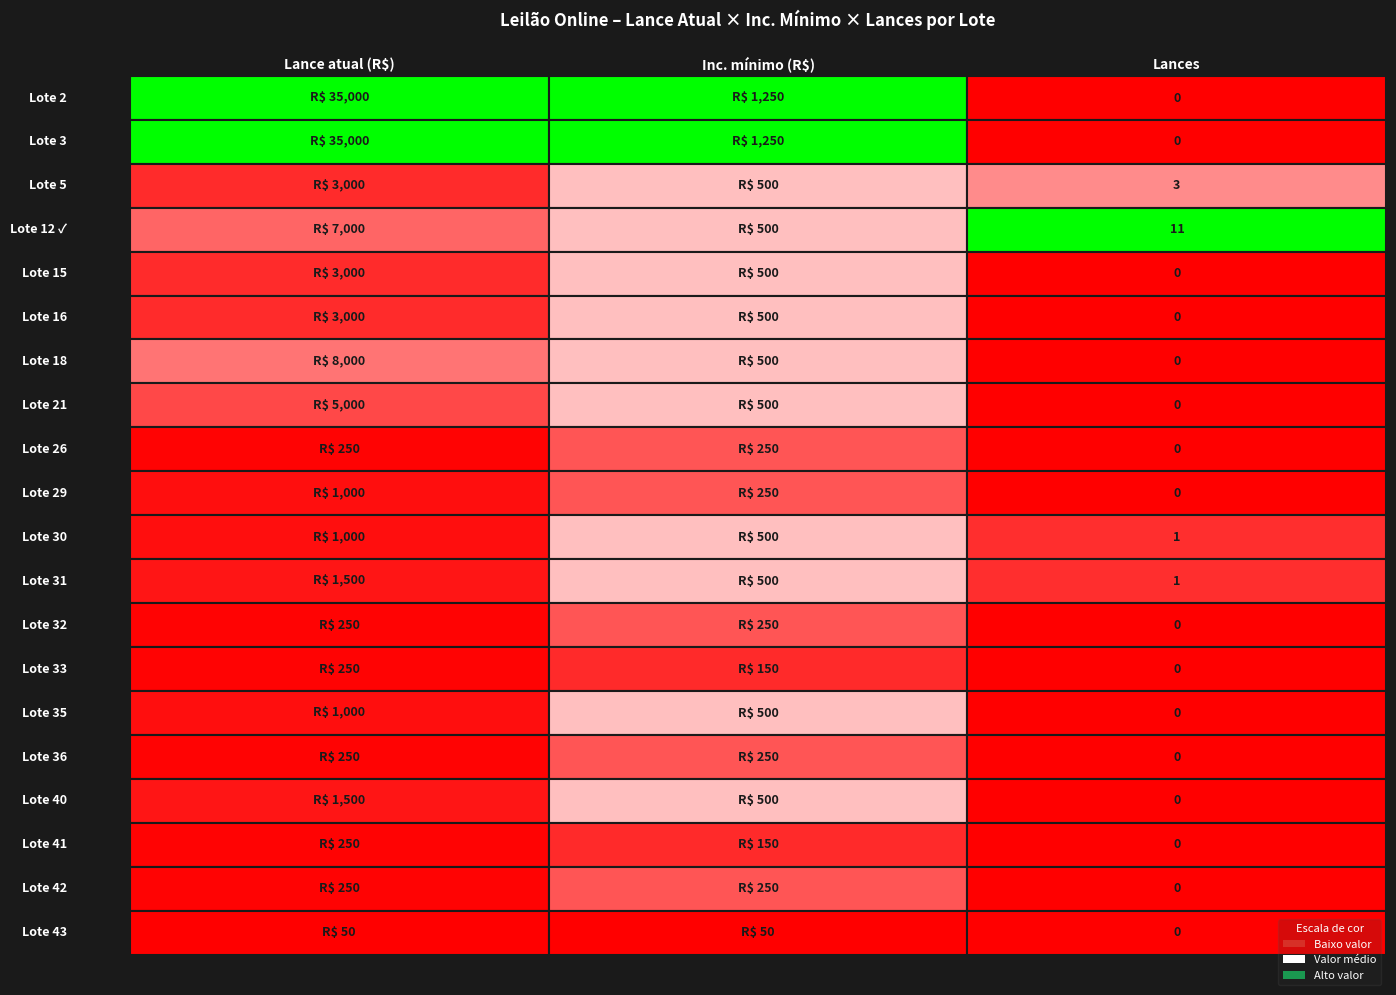

List the labels in order of Lances value, smallest first.

Lote 2, Lote 3, Lote 15, Lote 16, Lote 18, Lote 21, Lote 26, Lote 29, Lote 32, Lote 33, Lote 35, Lote 36, Lote 40, Lote 41, Lote 42, Lote 43, Lote 30, Lote 31, Lote 5, Lote 12